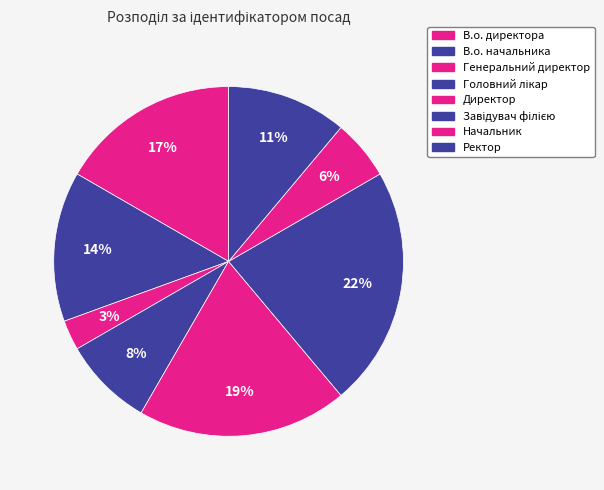

Count the number of slices in the pie.

8